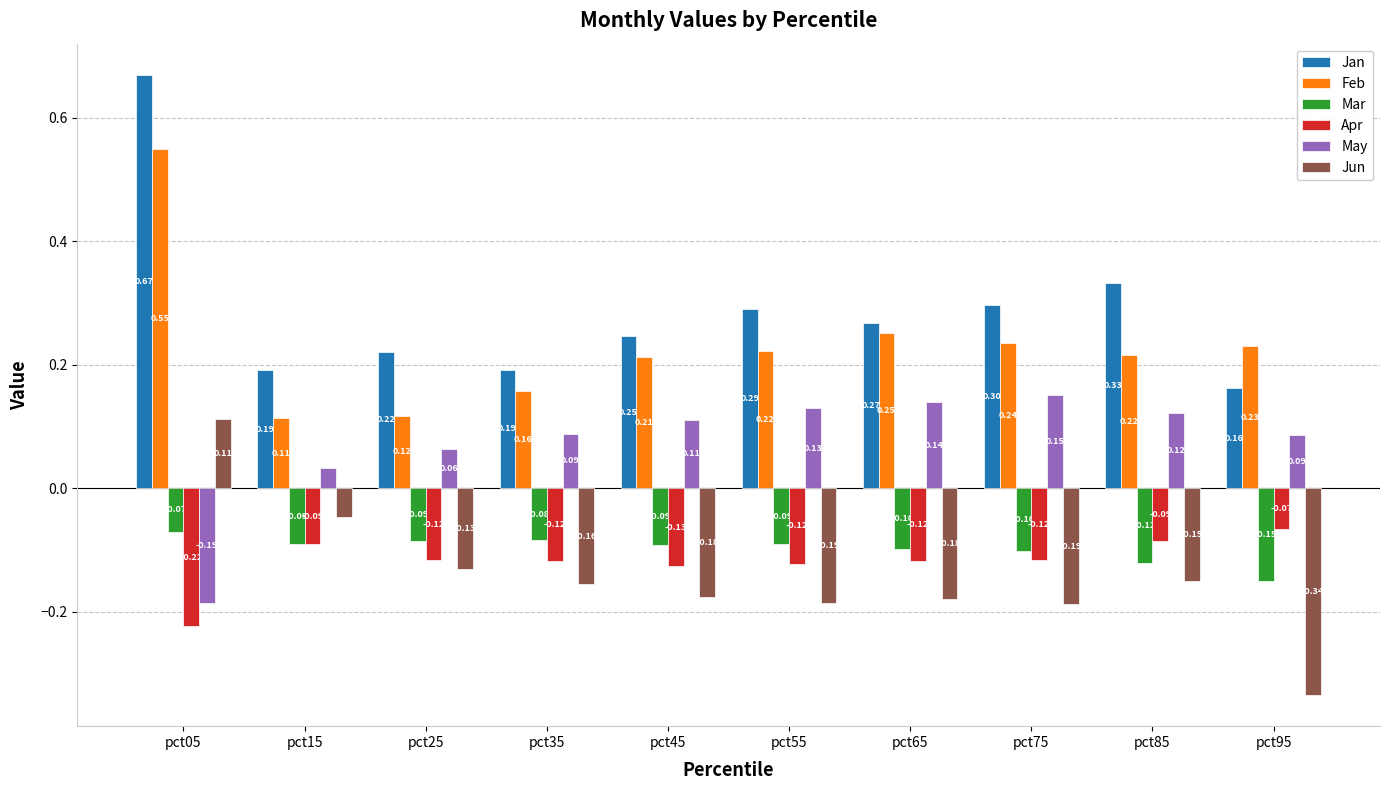

Read the Mar value at pct85.

-0.1